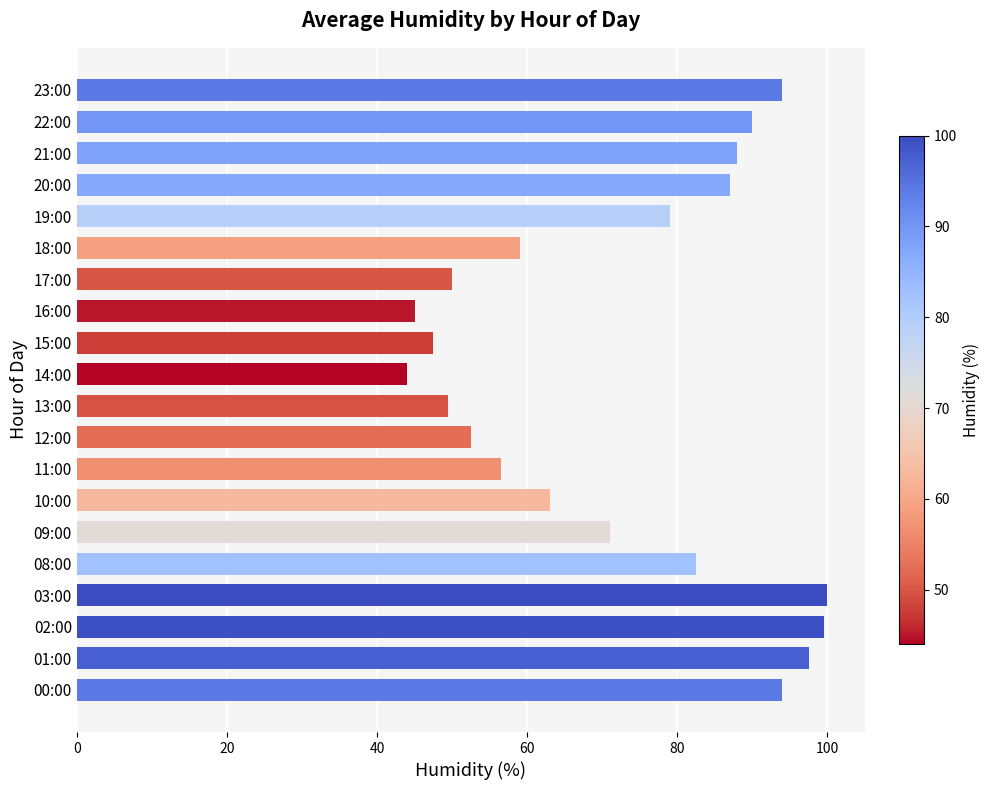

True or false: the data shows 57.3 at 02:00.

False